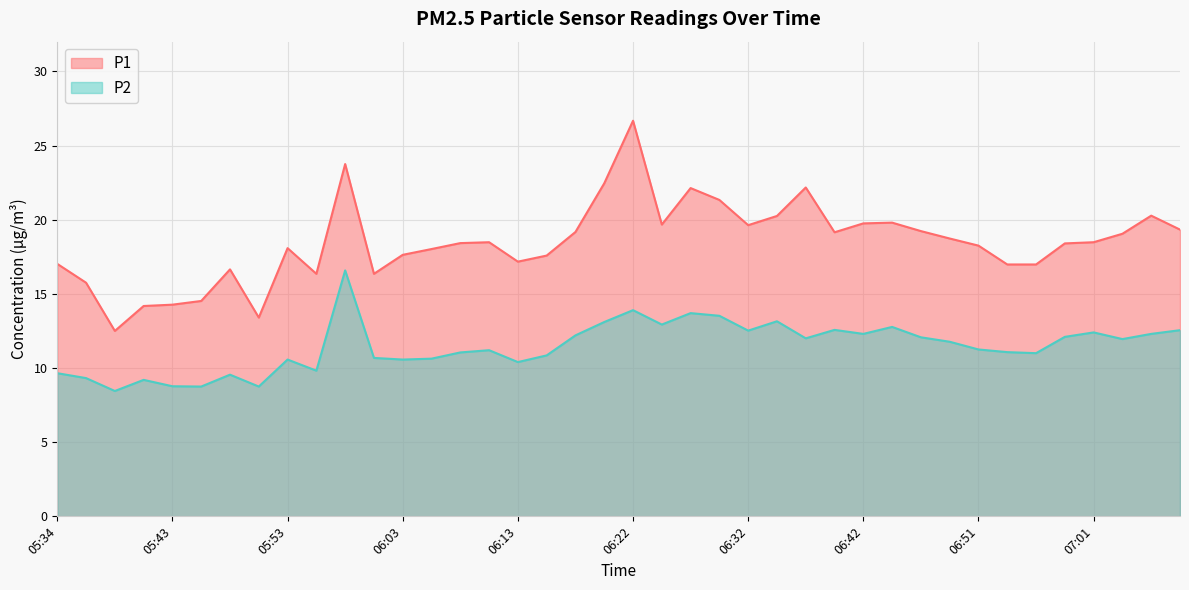

What is the difference between the P2 values at 06:17 and 07:08?

0.4